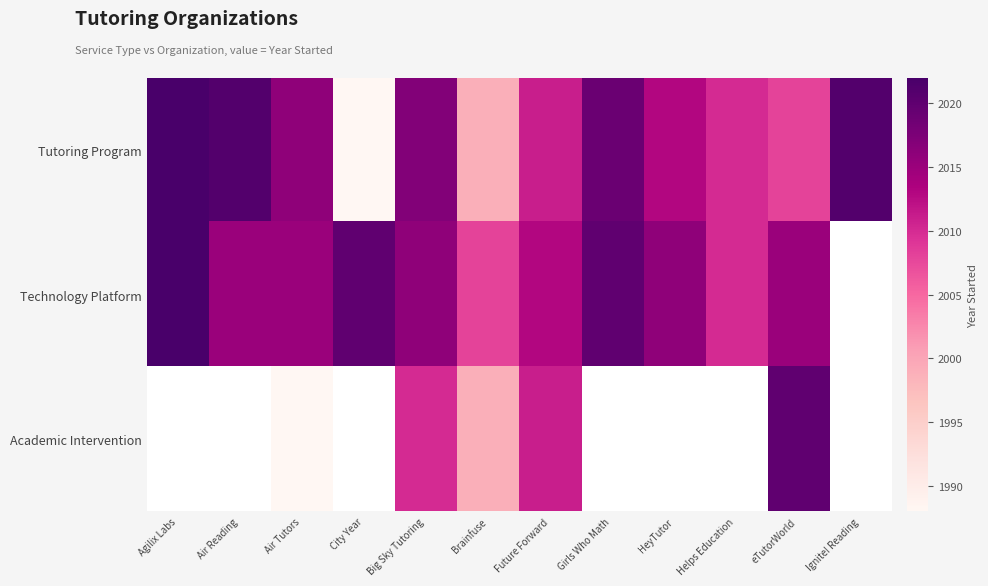

The Tutoring Program series shows 1988.0 at City Year. True or false?

True